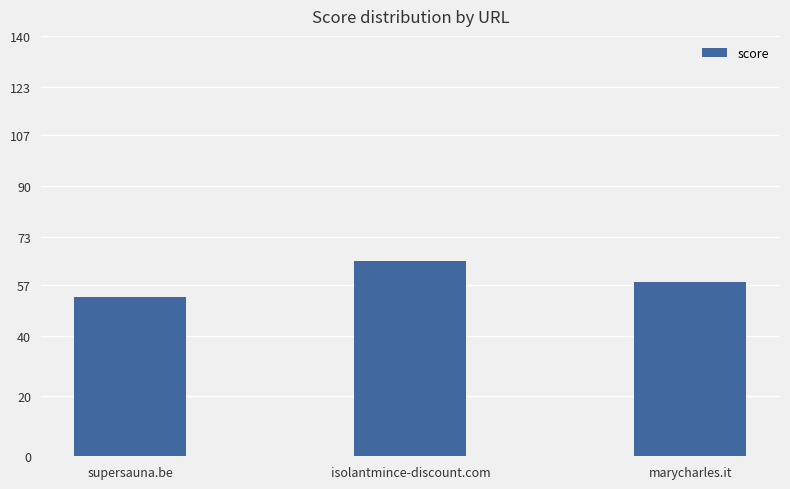

What is the label of the 2nd bar from the left?

isolantmince-discount.com